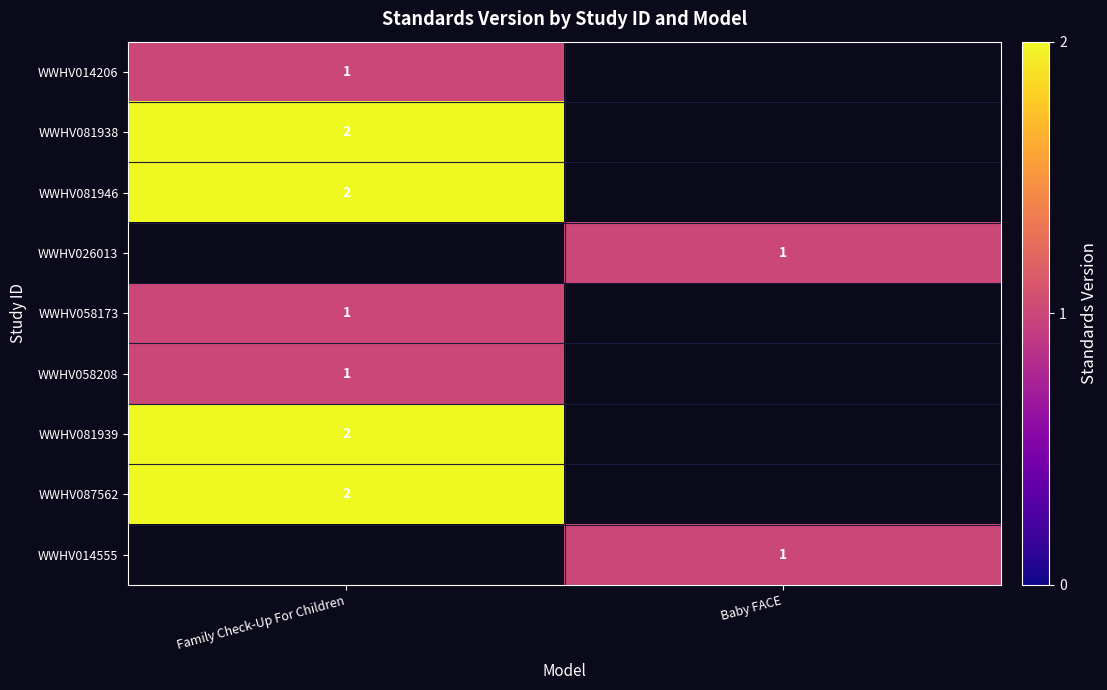

The value of WWHV081939 at Family Check-Up For Children is 3.2. True or false?

False